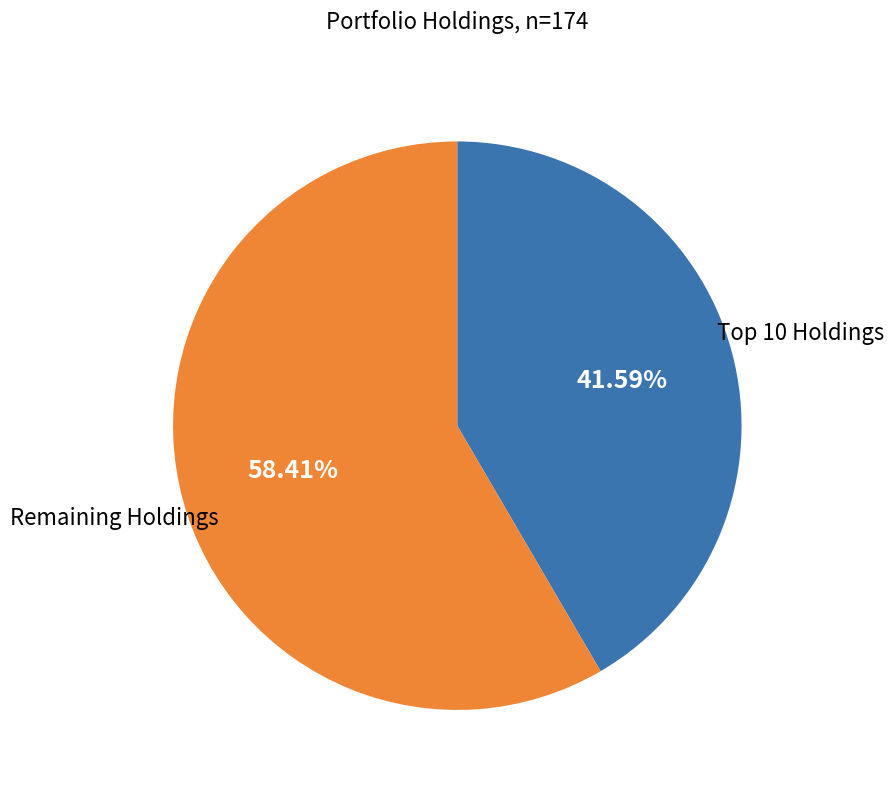

How many segments does this pie chart have?

2